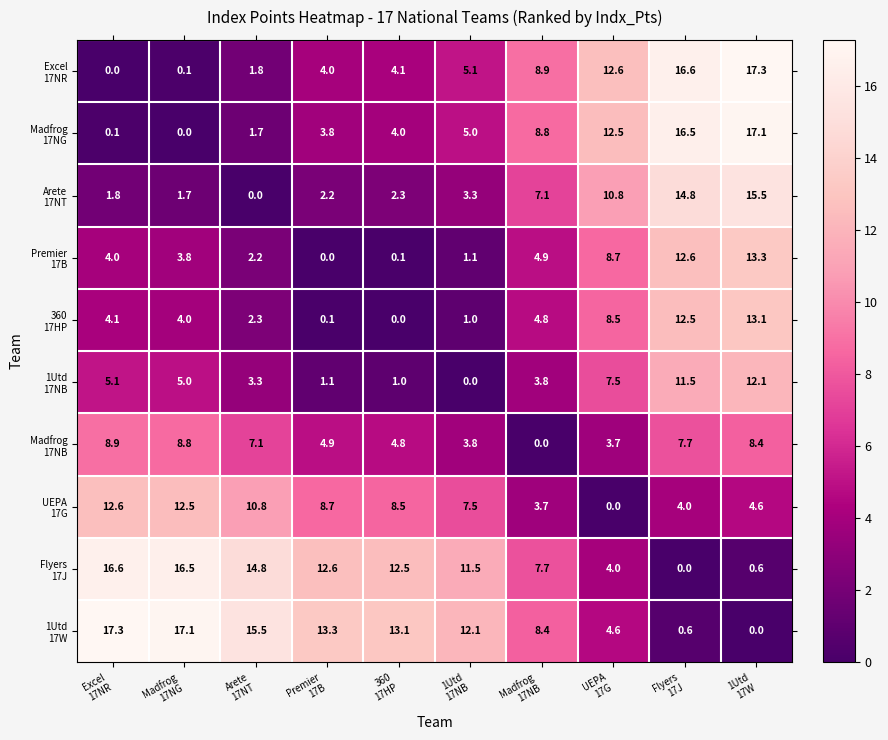

What is the greatest value displayed?

17.3